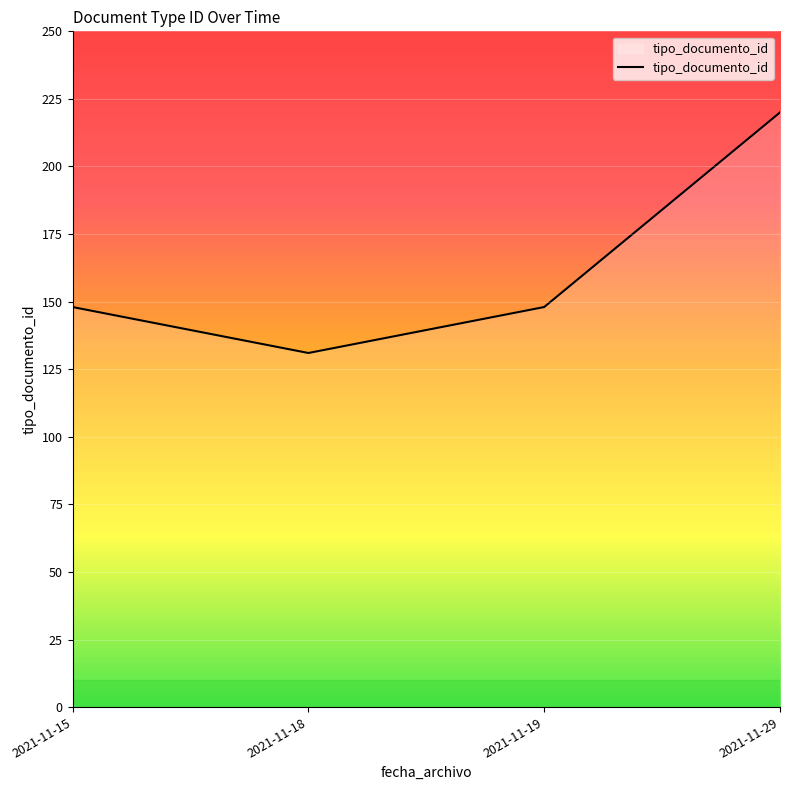

The chart shows a value of 148 at 2021-11-19. True or false?

True